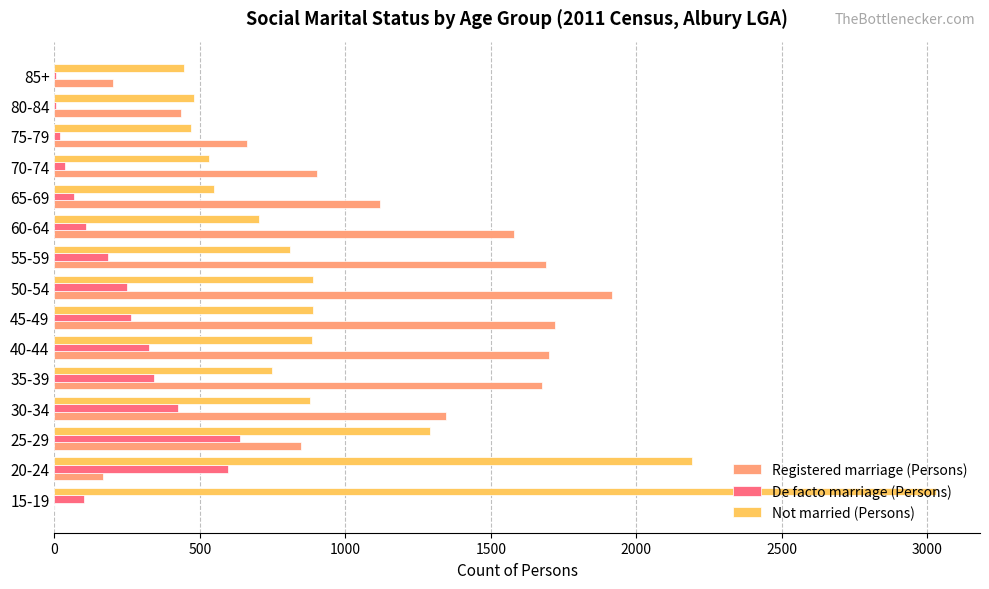

How many series are shown in this chart?

3